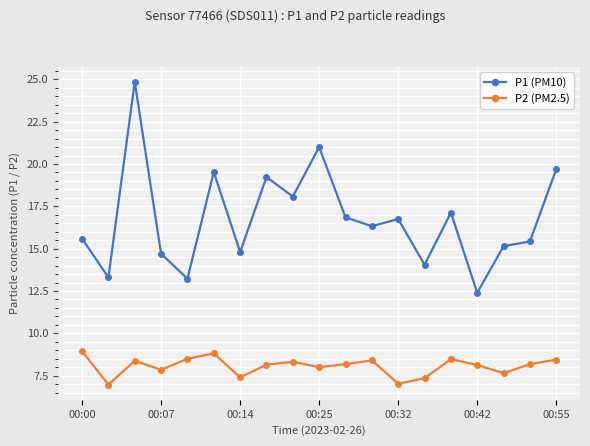

What is the average value of the P2 (PM2.5) series?

8.1